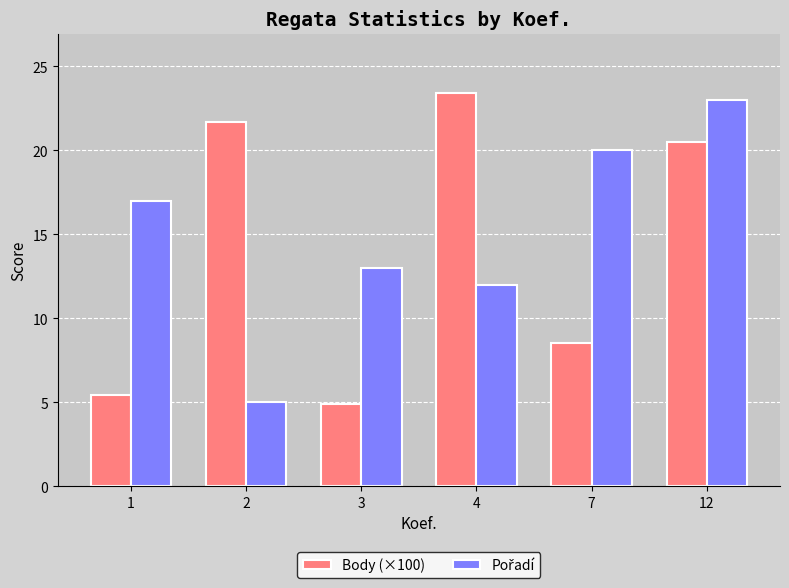

What is the difference between the maximum and second lowest values in the Body (×100) series?

18.0